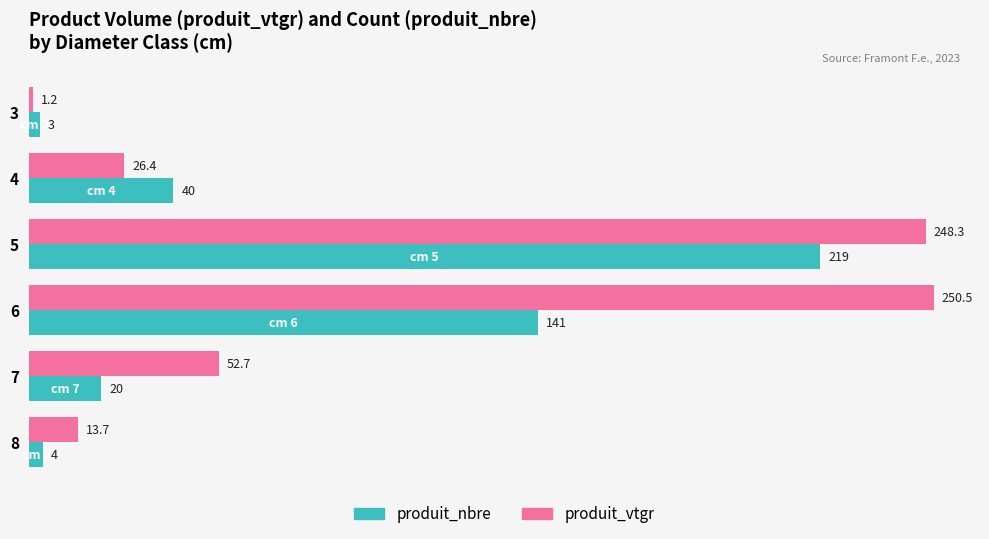

Where is produit_nbre nearest to the value 111?

6